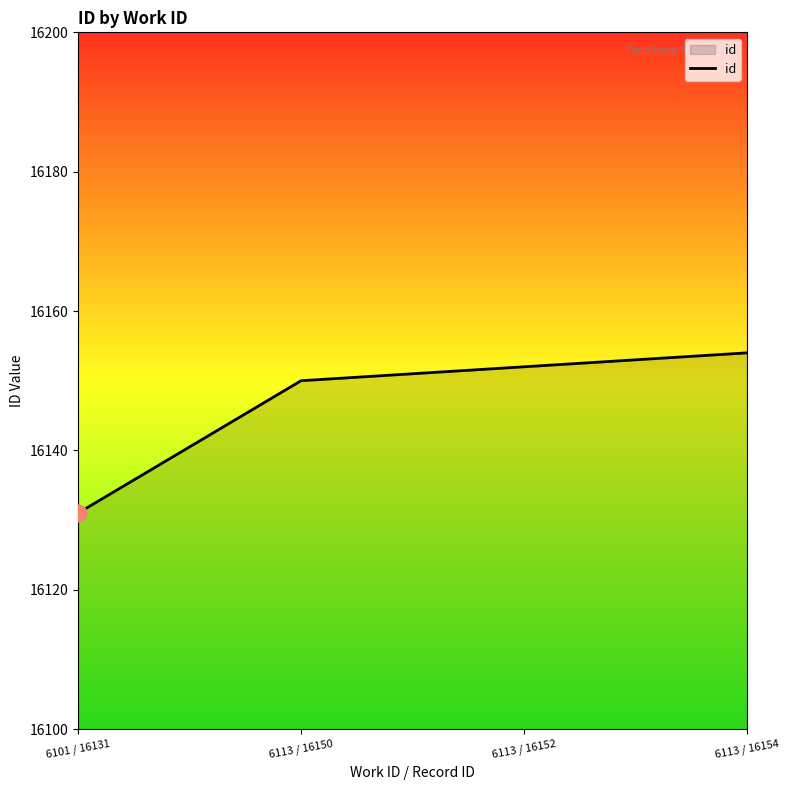

What is the minimum value shown in the chart?

16131